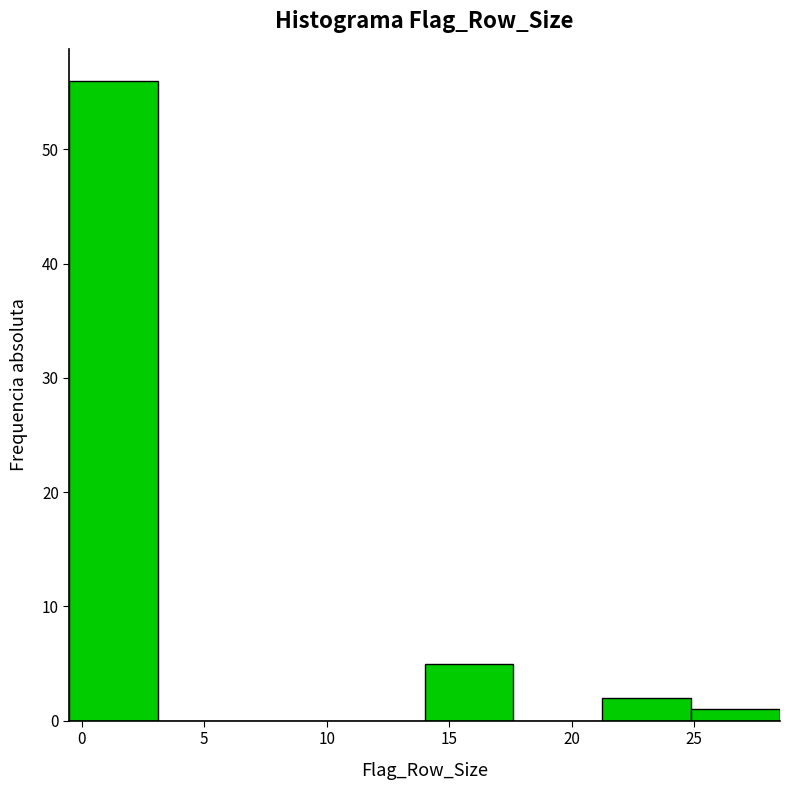

Reading left to right, list every bar in this chart as the range it spans on the x-axis followed by its height. Neither the bar edges nor the heights are printed on the chart, so give them approximately, as read against the axes.

-0.5 to 3.0: 56
3.0 to 7.0: 0
7.0 to 10.5: 0
10.5 to 14.0: 0
14.0 to 17.5: 5
17.5 to 21.5: 0
21.5 to 25.0: 2
25.0 to 28.5: 1